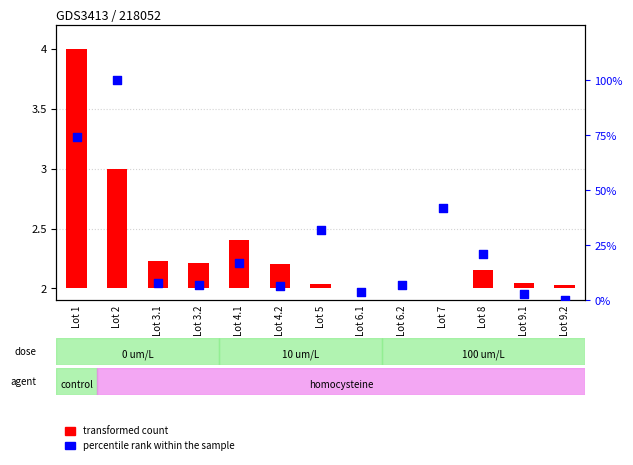

At how many categories does at least one series exceed 72?

2